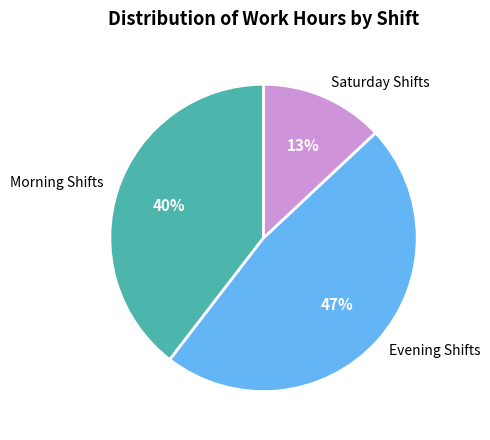

Does any single category account for the majority?

No